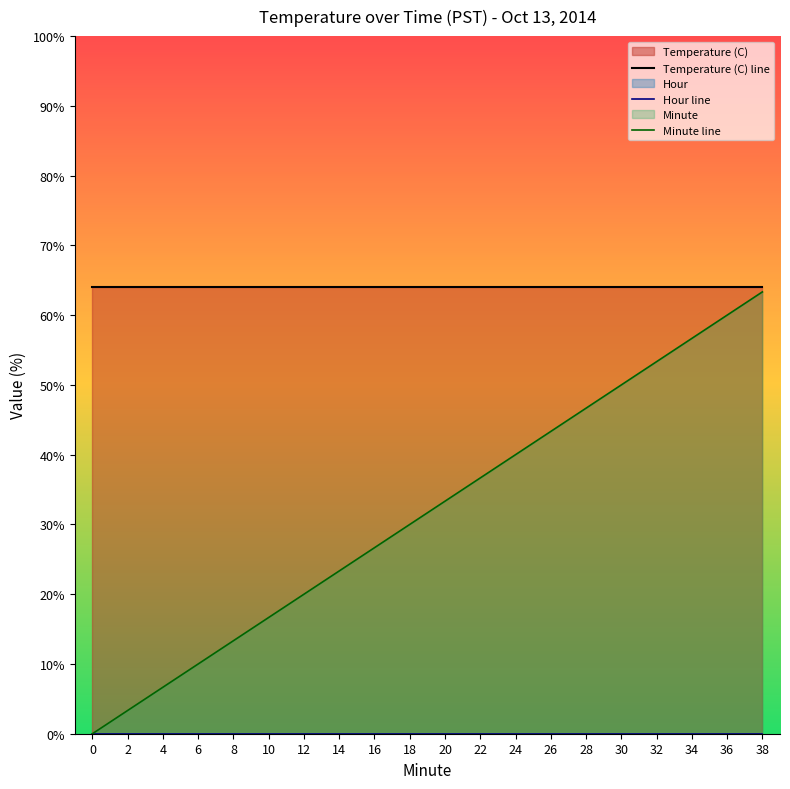

Which category has the highest value in the Minute line series?

38